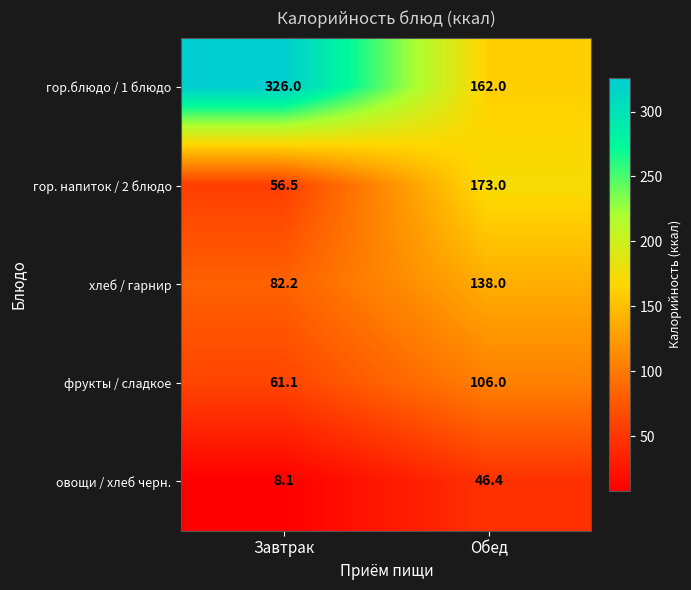

Which category has the lowest value across all series?

Завтрак